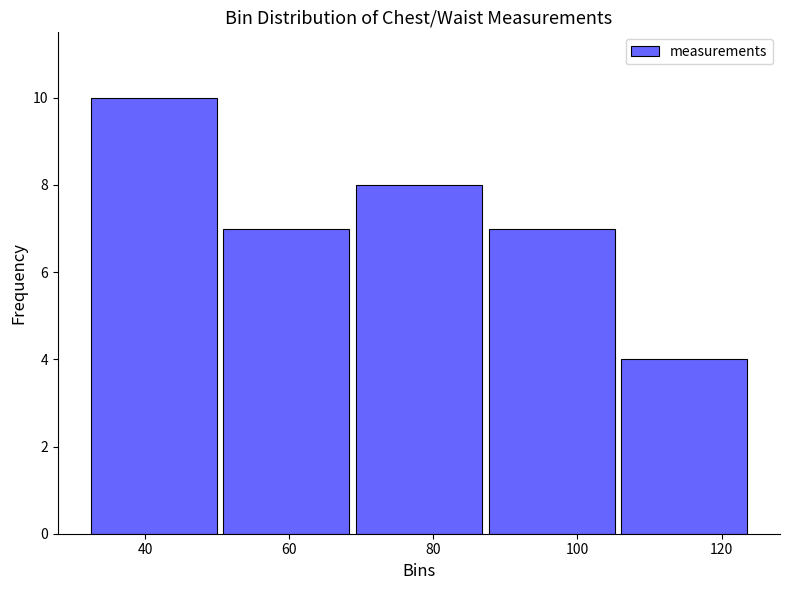

Reading left to right, transcribe this chart: for each bar, give the range it covers on the x-axis and its height. Neither the bar edges nor the heights are printed on the chart, so give them approximately, as read against the axes.

32.0 to 50.4: 10
50.4 to 68.8: 7
68.8 to 87.2: 8
87.2 to 105.6: 7
105.6 to 124.0: 4